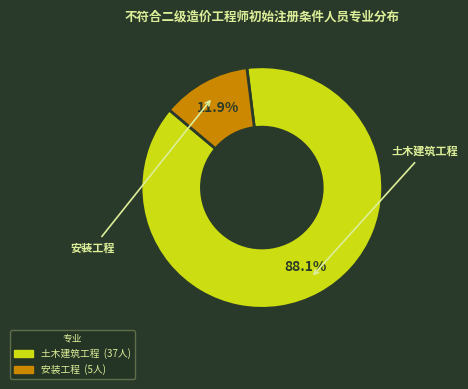

Rank the categories by value from lowest to highest.

安装工程, 土木建筑工程